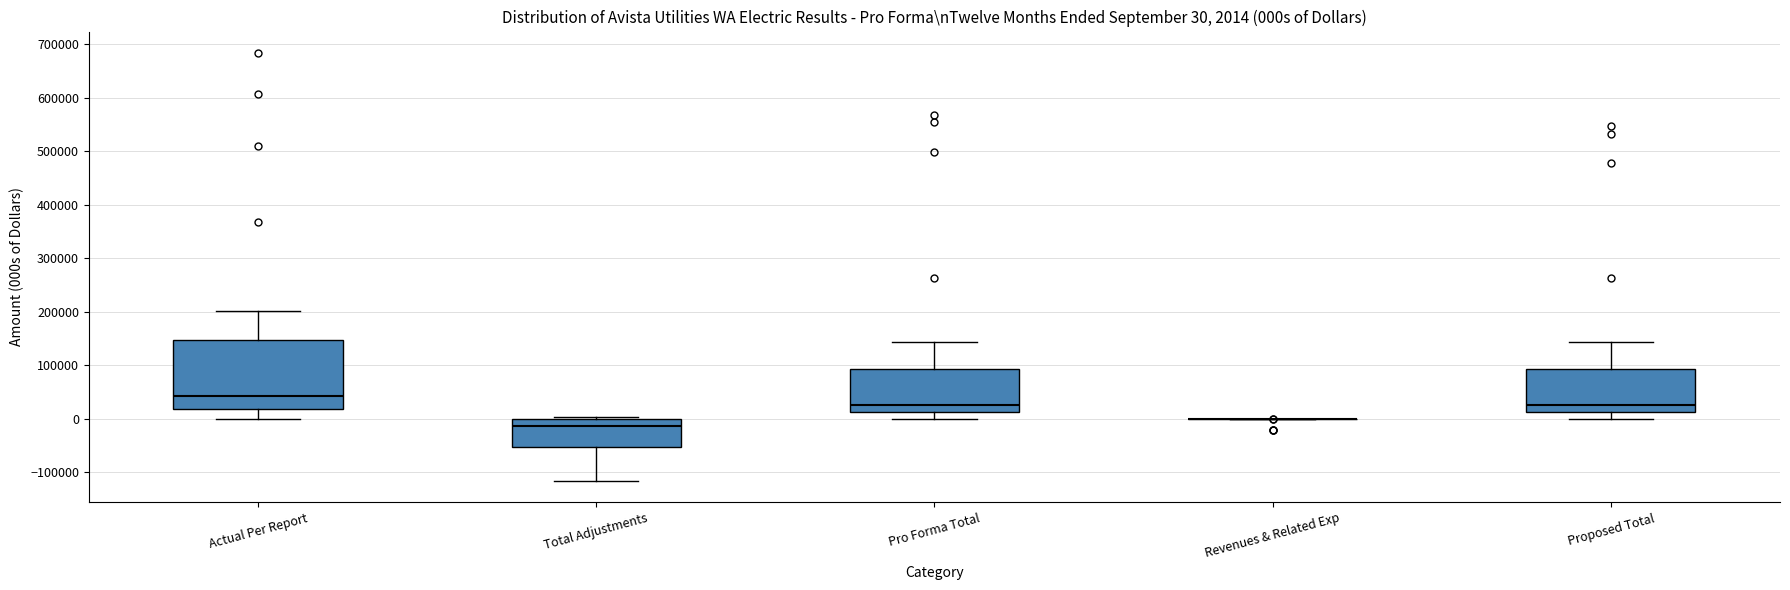

Comparing the boxes themselves (not the whiskers), which one is the tallest?

Actual Per Report